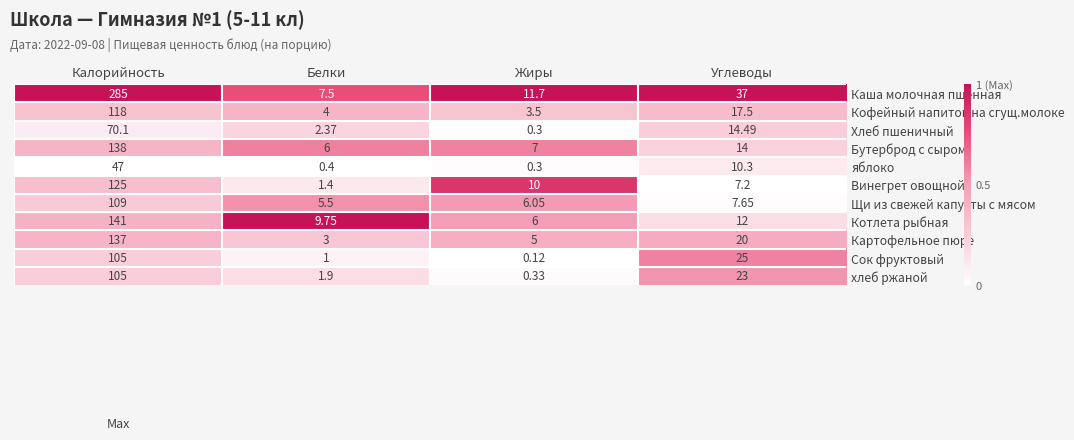

At which label is Кофейный напиток на сгущ.молоке closest to 60?

Углеводы